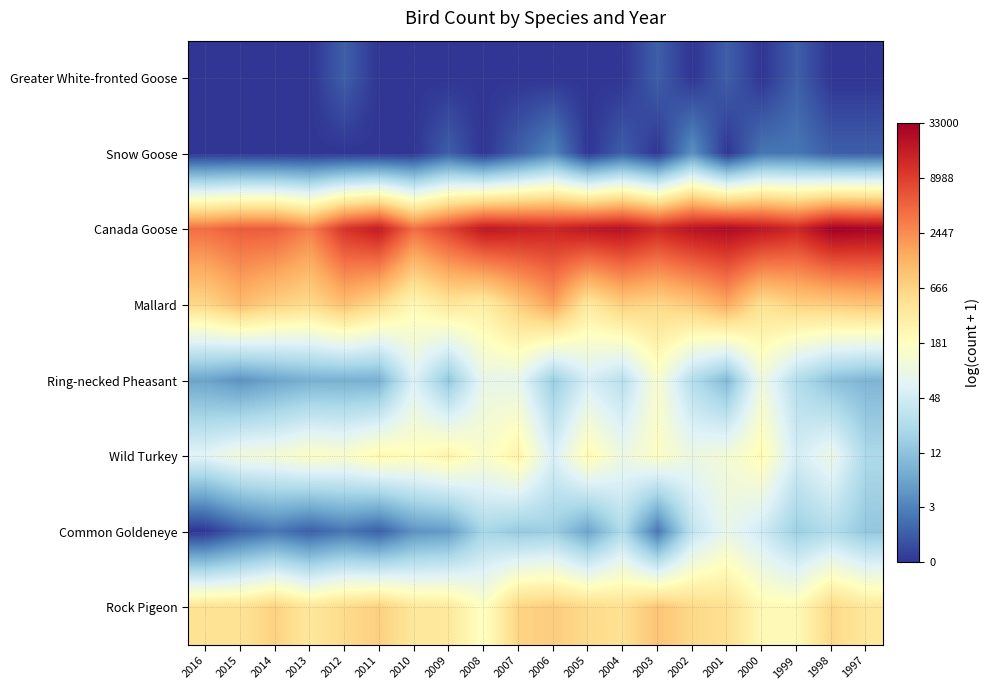

Which category has the highest value across all series?

1998